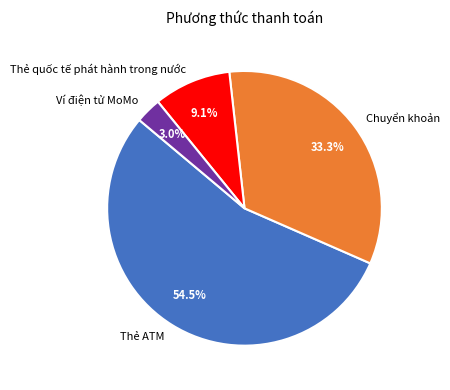

Between Ví điện tử MoMo and Chuyển khoản, which is larger?

Chuyển khoản